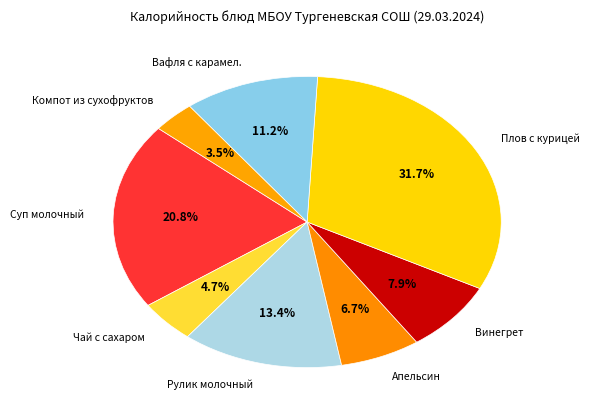

Which category has the biggest portion of the pie?

Плов с курицей